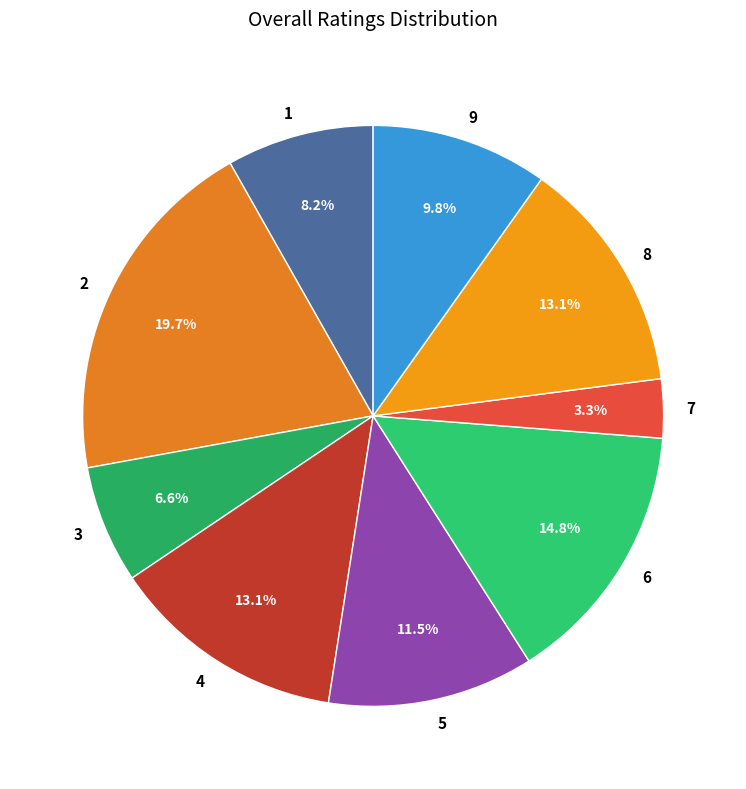

Which category has the smallest portion of the pie?

7